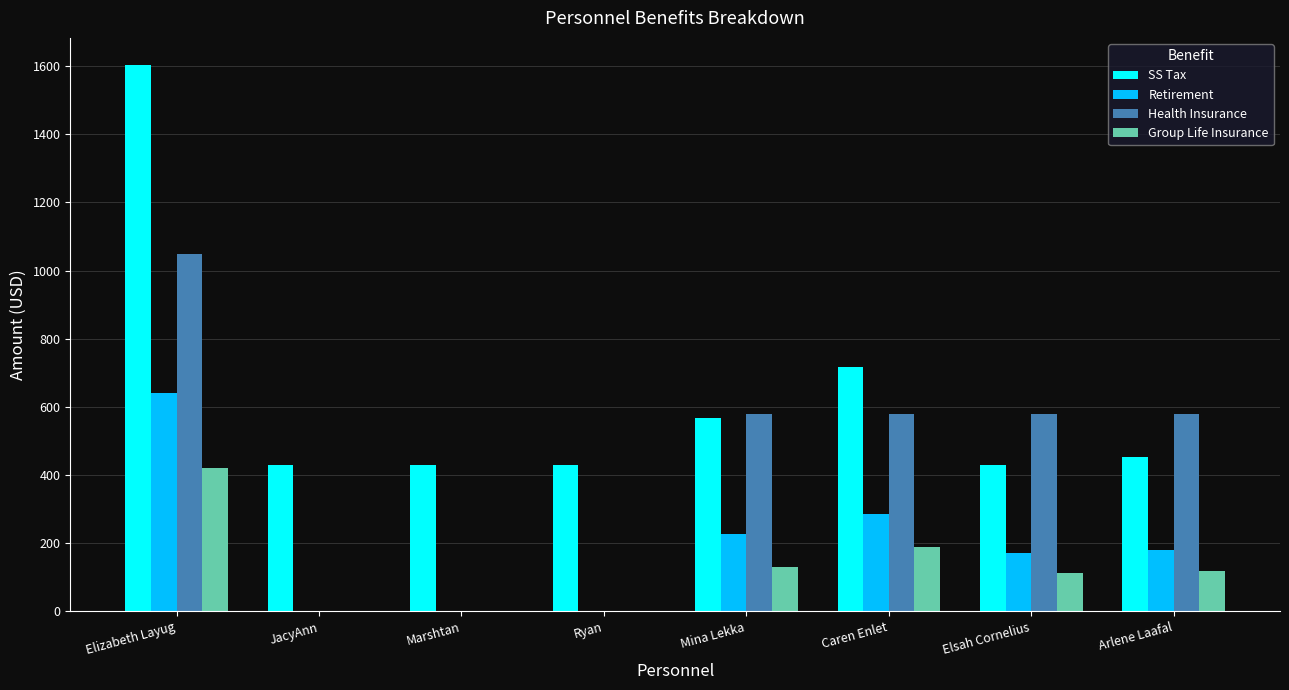

The value of Retirement at Ryan is 0.0. True or false?

True